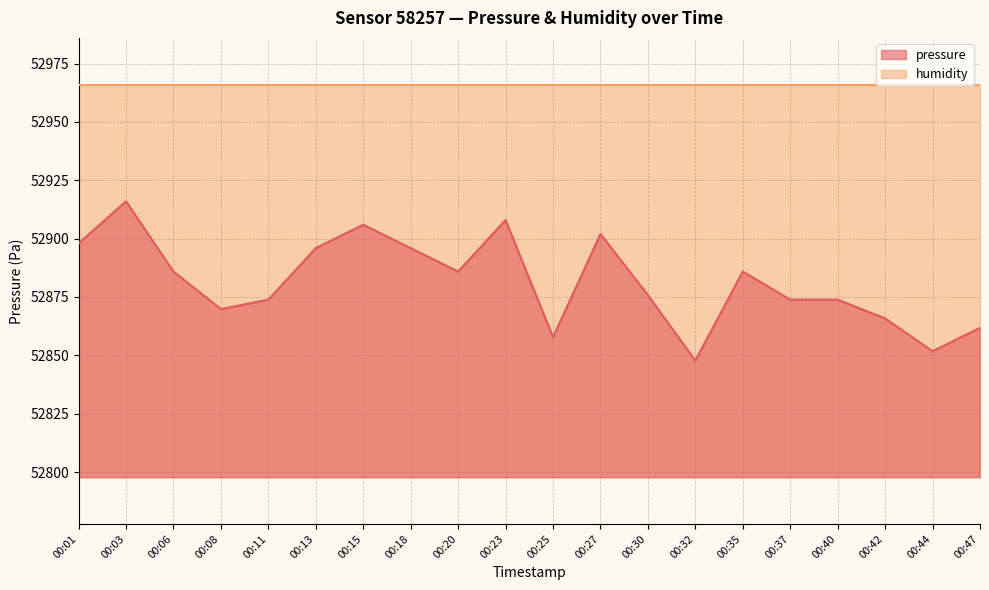

How many lines are shown in the chart?

2